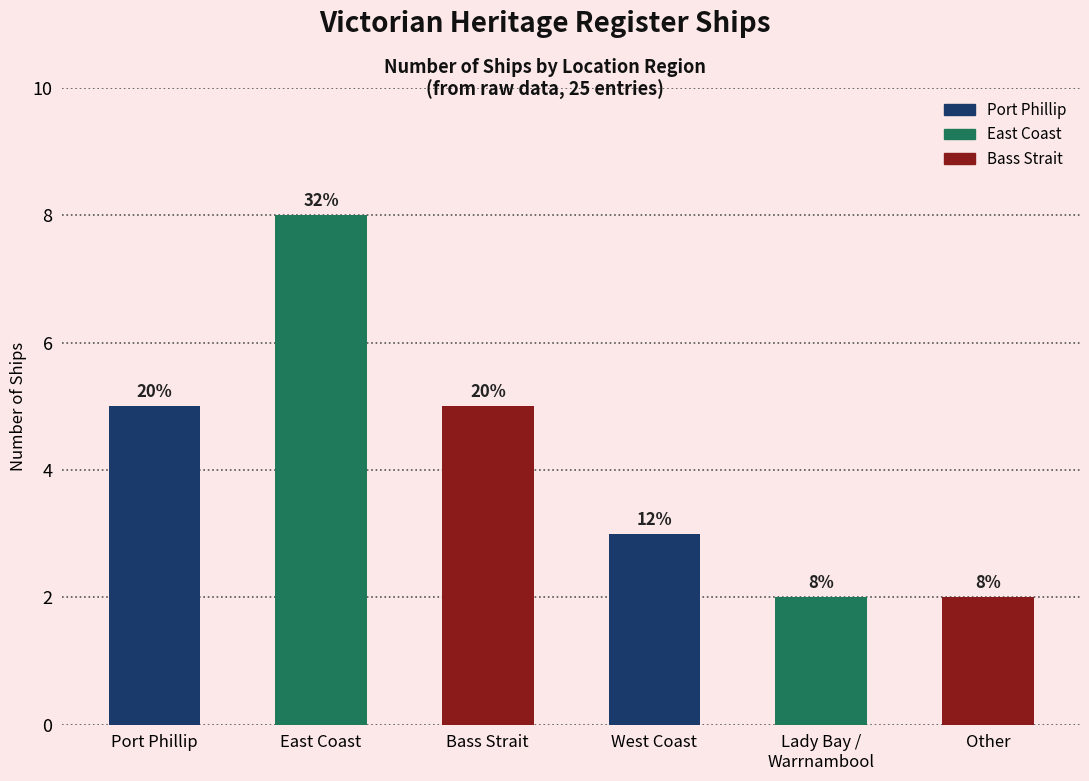

Which label corresponds to the largest value in the chart?

East Coast